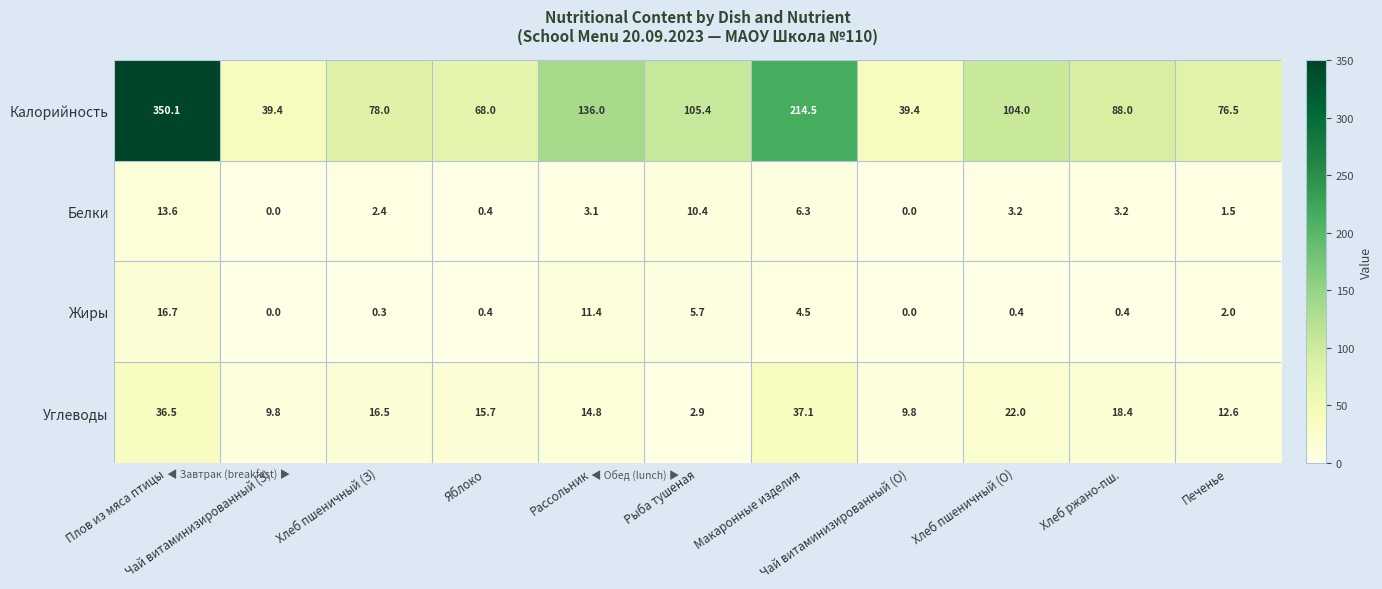

Which series has the widest spread of values?

Калорийность